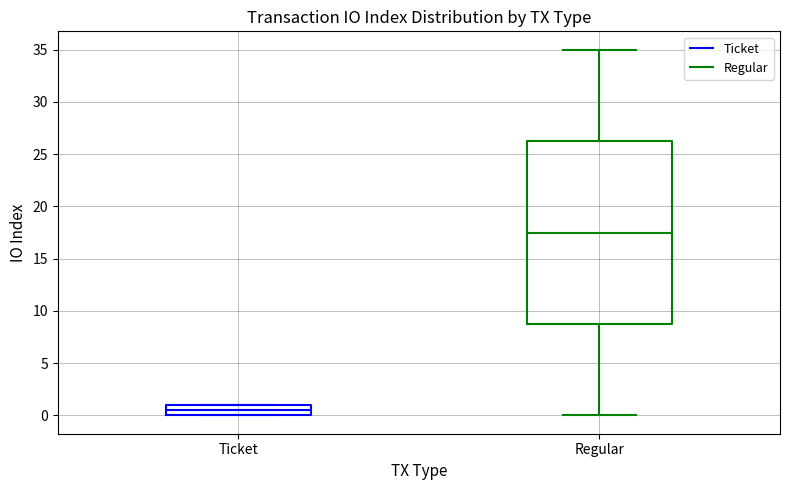

Reading left to right, transcribe this box plot: for each box, give where its median line is, the range the box spans, and where its two whiskers end, as read against the y-axis. The values are not printed on the chart, so give them approximately, as read against the axis.

Ticket: median 0.5, box 0.0 to 1.0, whiskers 0.0 to 1.0
Regular: median 17.5, box 9.0 to 26.5, whiskers 0.0 to 35.0